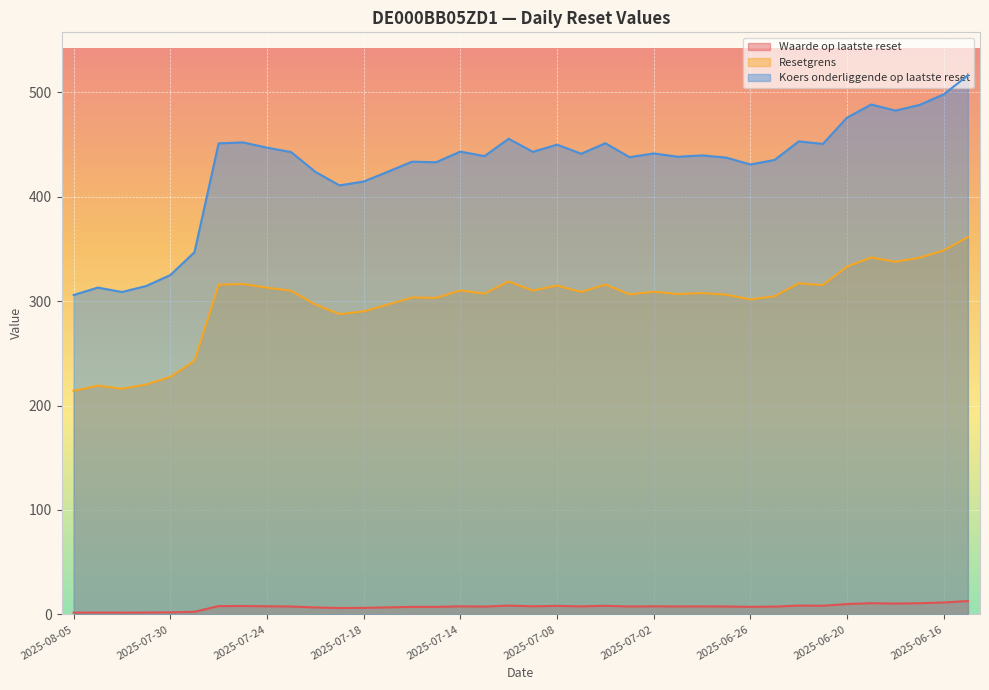

How many lines are shown in the chart?

3